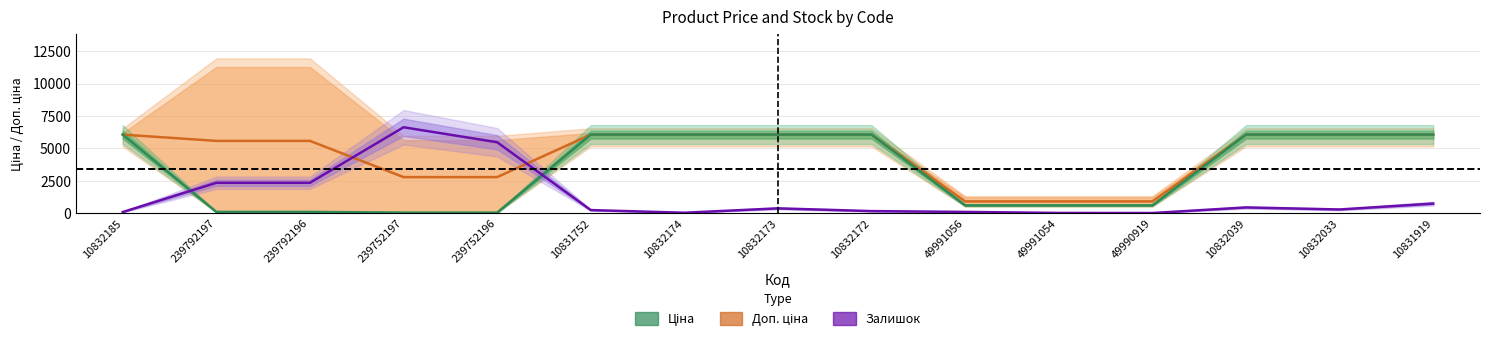

Reading left to right, what are all the values shown in this chart?

Доп. ціна: 10832185=6067.2	239792197=5582.8	239792196=5582.8	239752197=2791.6	239752196=2791.6	10831752=6067.2	10832174=6067.2	10832173=6067.2	10832172=6067.2	49991056=918.8	49991054=918.8	49990919=918.8	10832039=6067.2	10832033=6067.2	10831919=6067.2
Ціна: 10832185=6067.2	239792197=110.5	239792196=110.5	239752197=55.3	239752196=55.3	10831752=6067.2	10832174=6067.2	10832173=6067.2	10832172=6067.2	49991056=612.6	49991054=612.6	49990919=612.6	10832039=6067.2	10832033=6067.2	10831919=6067.2
Залишок (scaled): 10832185=102.0	239792197=2354.9	239792196=2354.9	239752197=6633.0	239752196=5479.1	10831752=251.2	10832174=47.1	10832173=384.6	10832172=172.7	49991056=109.9	49991054=31.4	49990919=23.5	10832039=455.3	10832033=298.3	10831919=753.6